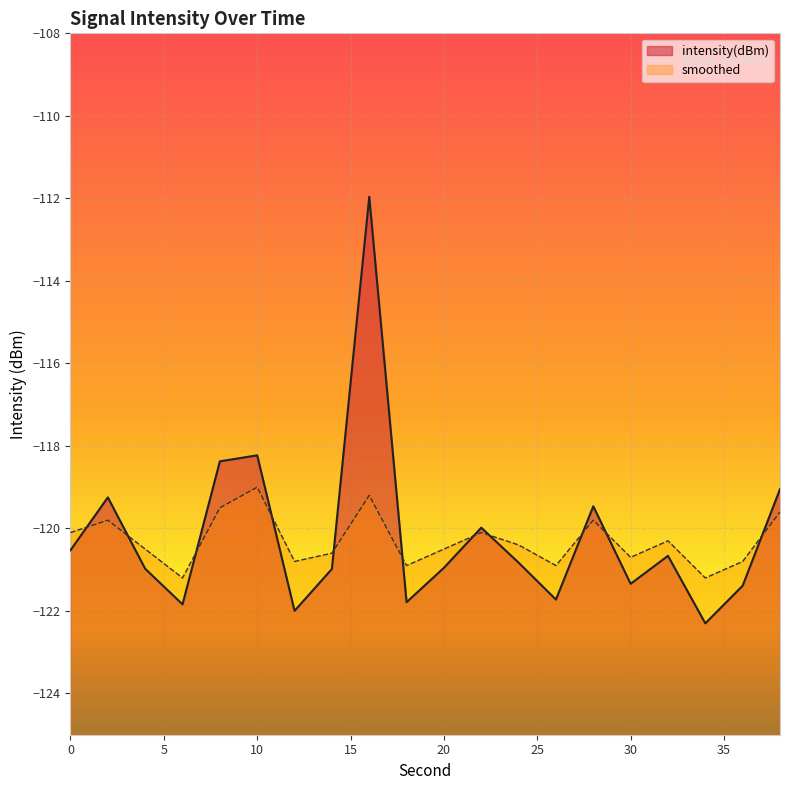

At which category is the sum across all series the highest?

16